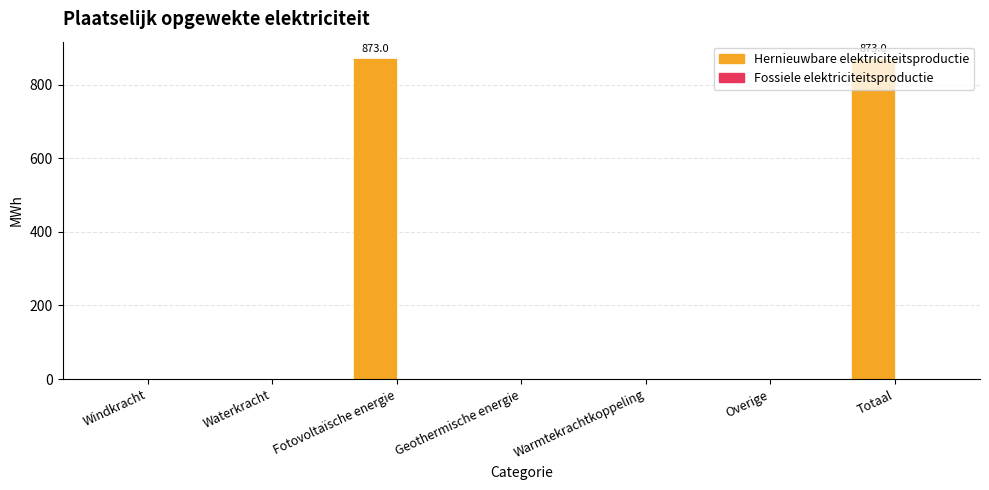

Read the value at Totaal.

873.0